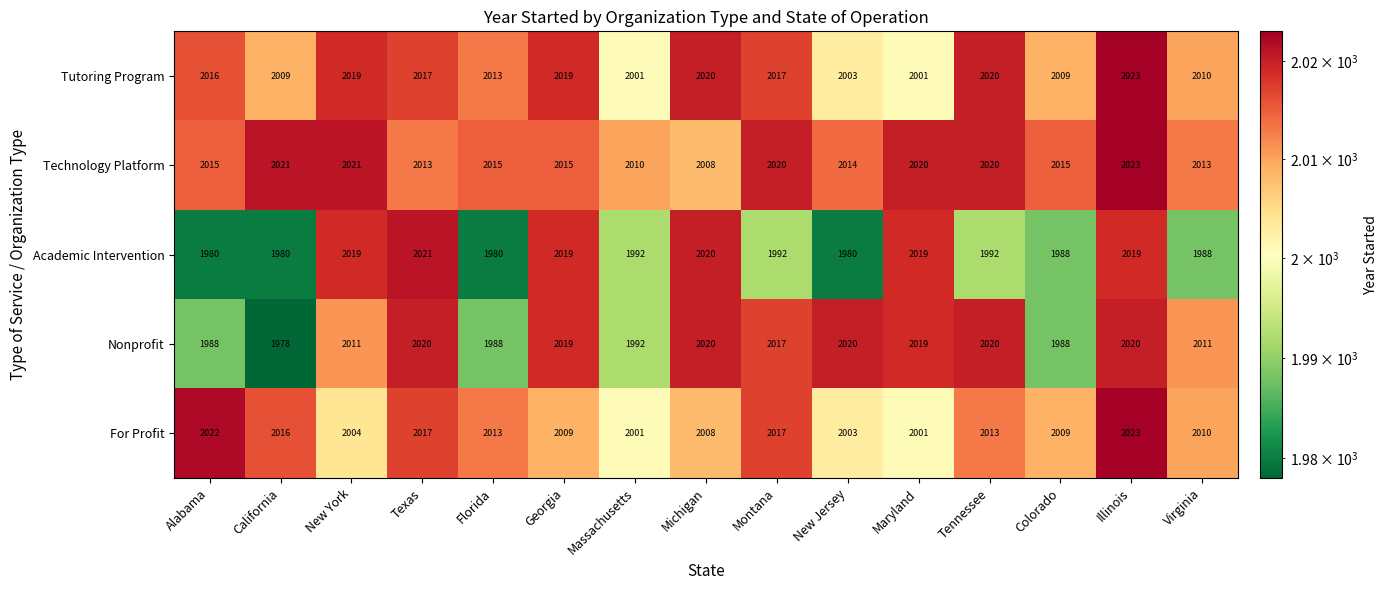

How many series are shown in this chart?

5